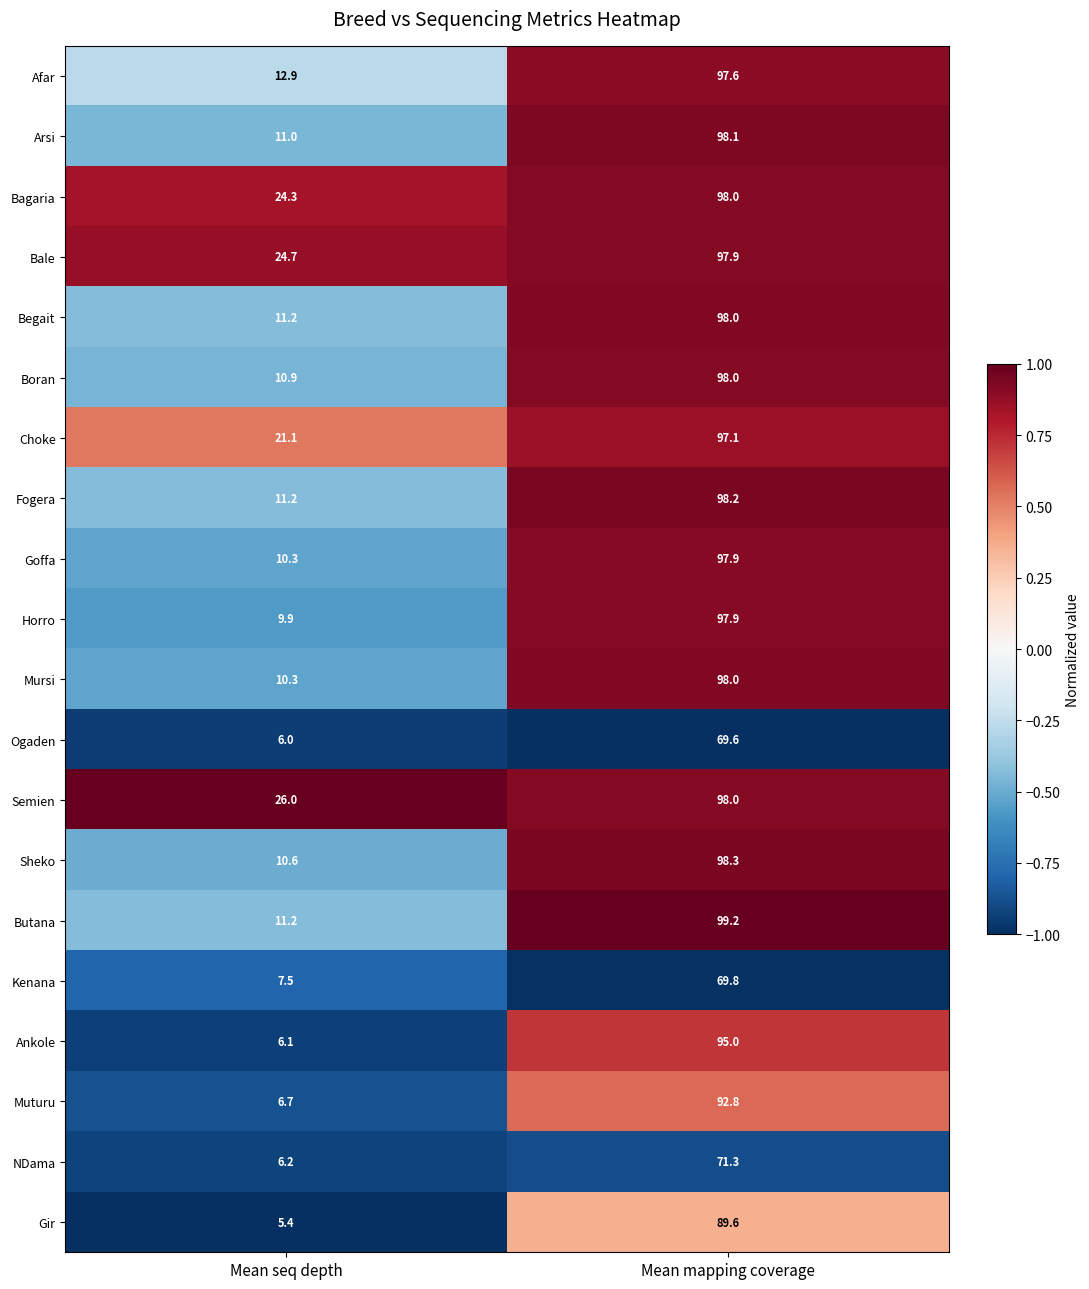

Which category has the lowest value across all series?

Mean seq depth